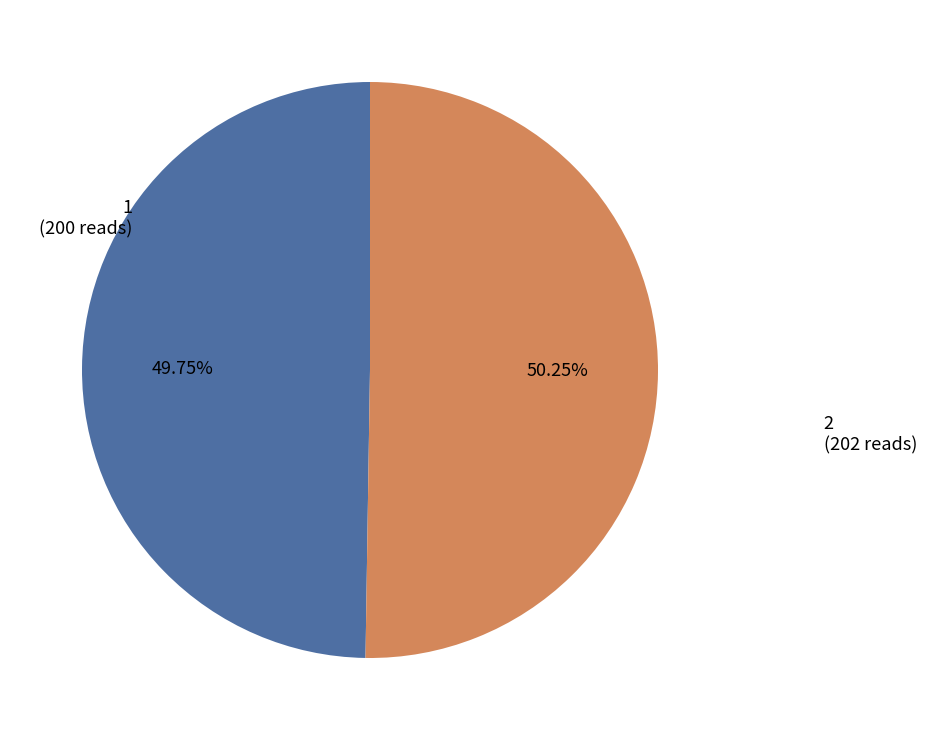

True or false: 2 accounts for 35% of the total.

False